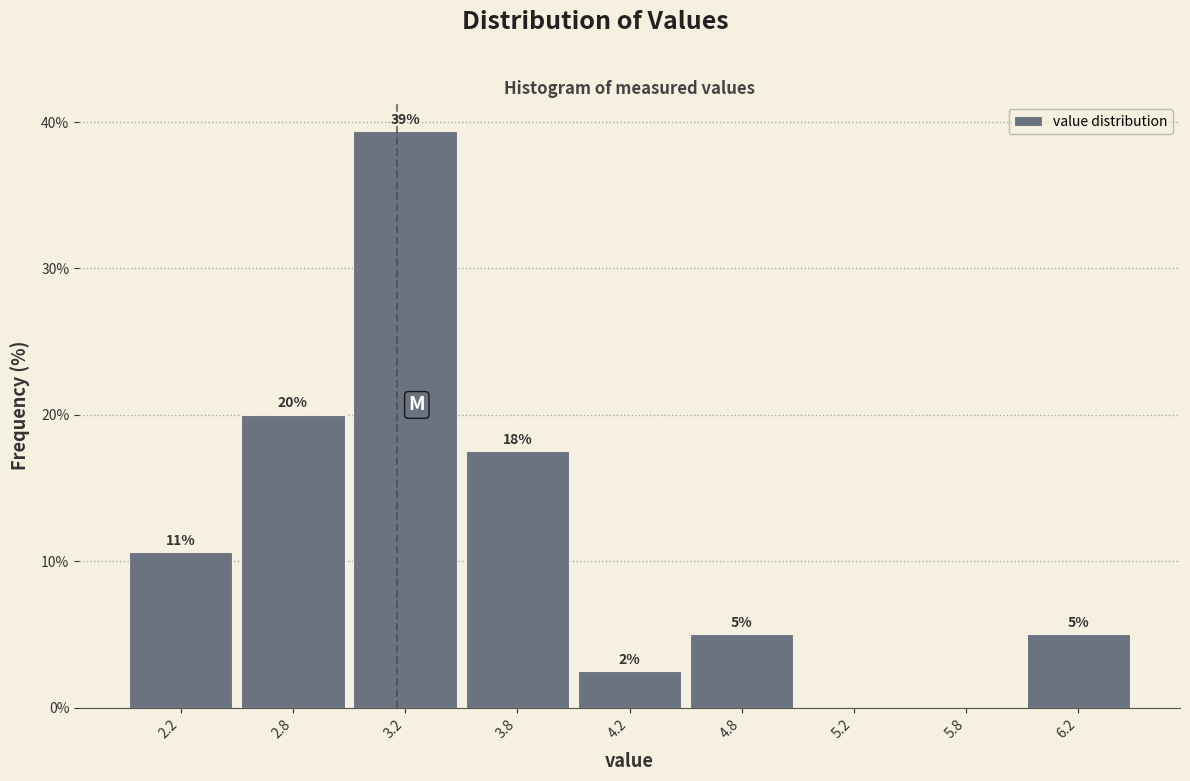

Are the bars horizontal?

No